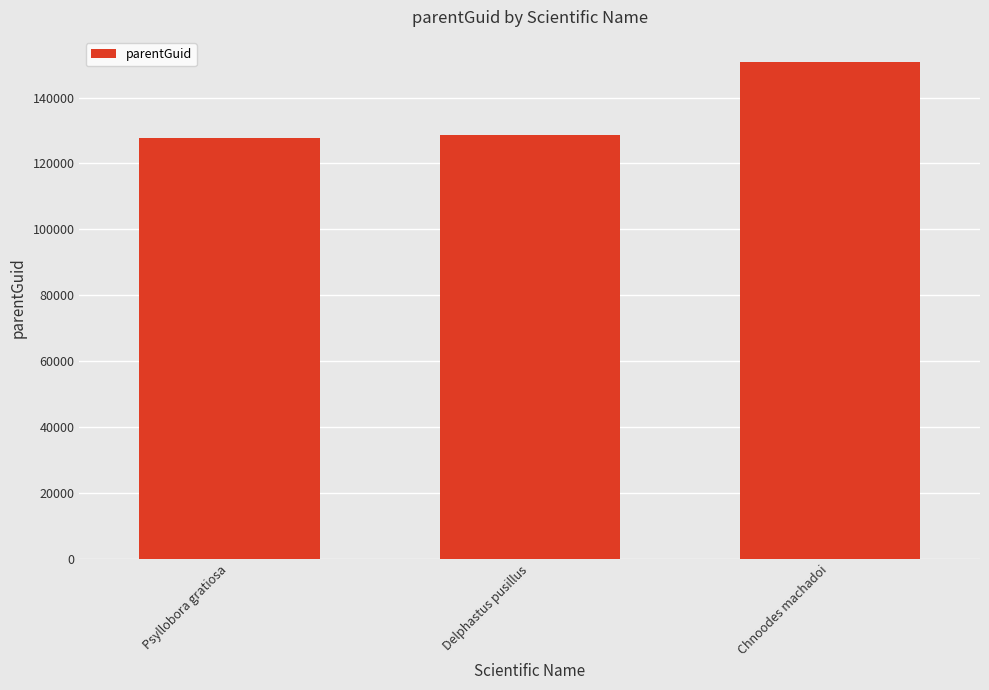

What is the maximum value shown in the chart?

150871